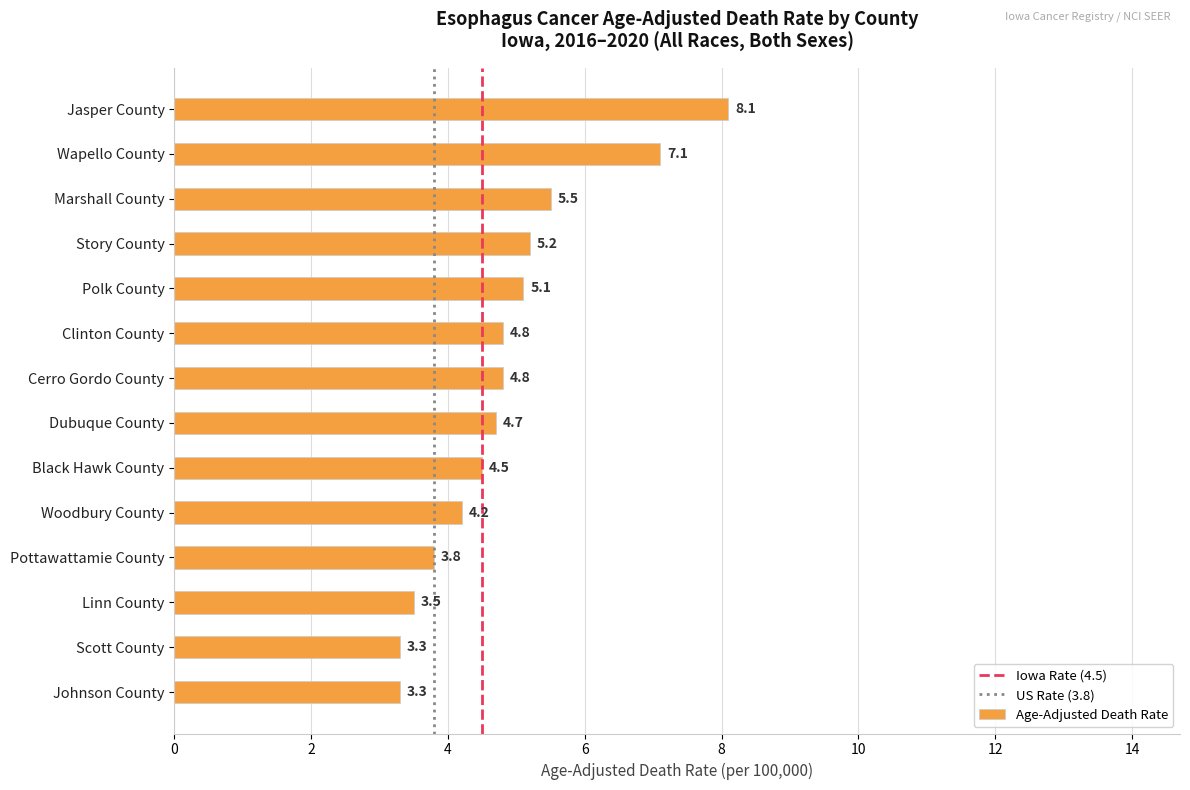

What is the sum of the values at Story County and Cerro Gordo County?

10.0